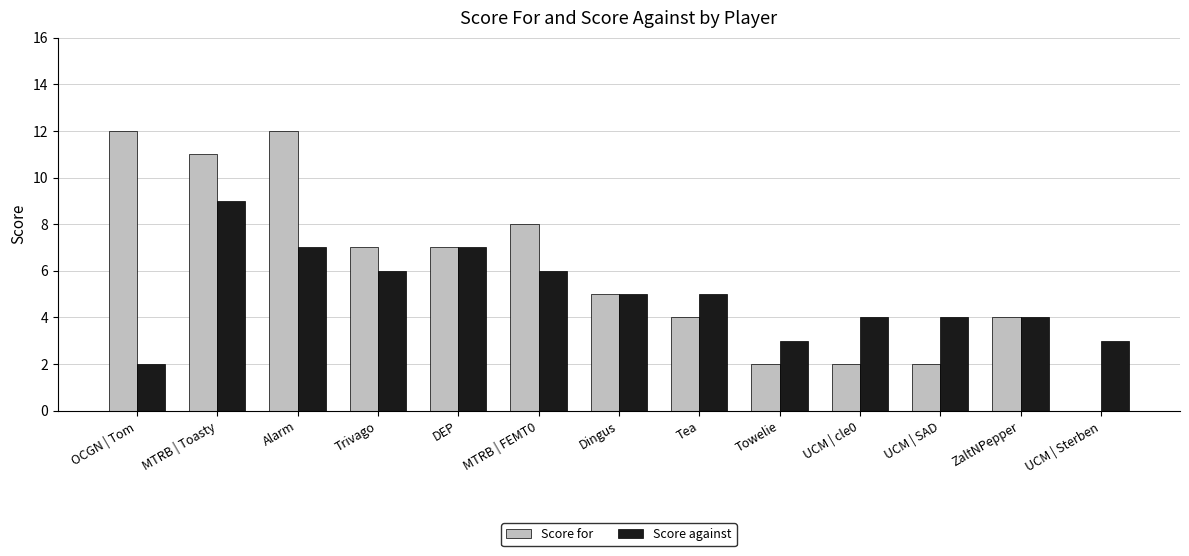

At which label does Score for first exceed 5?

OCGN | Tom